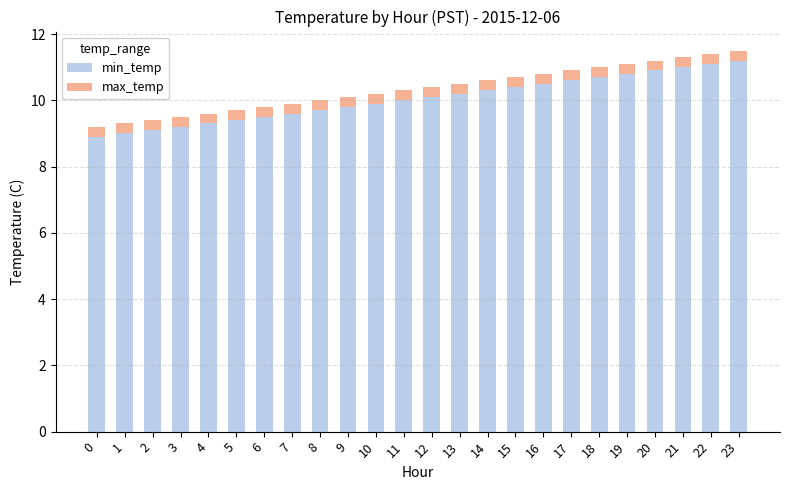

True or false: min_temp has a value of 9.2 at 3.

True